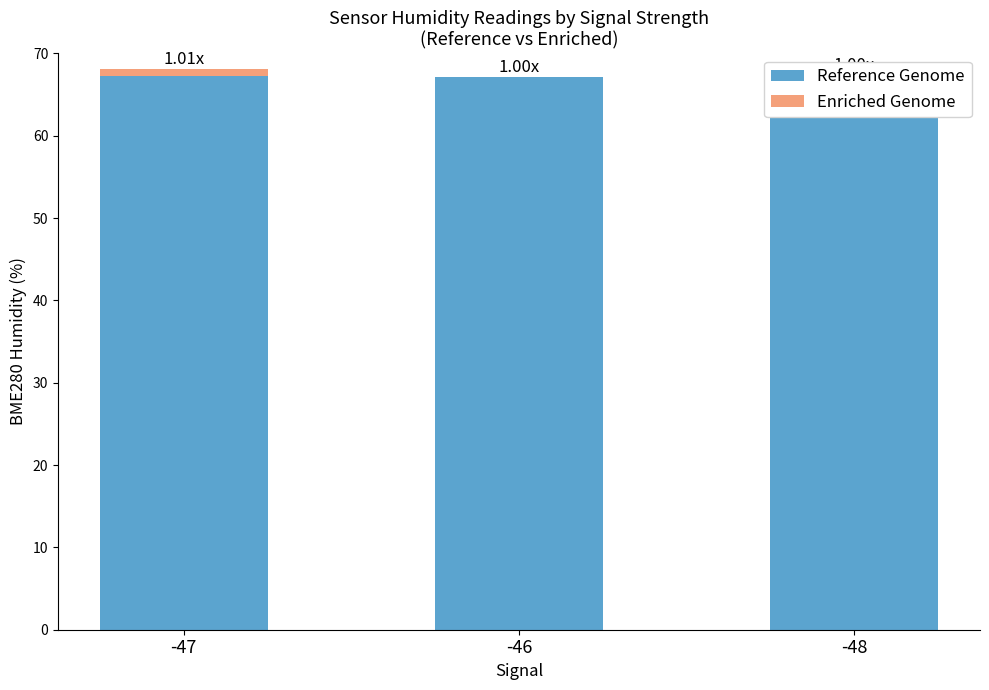

How many positive values does the Enriched Genome series have?

1